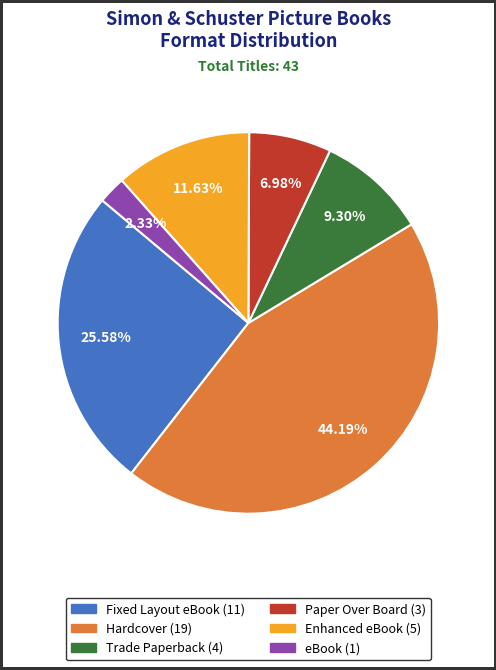

The Enhanced eBook slice represents 1% of the pie. True or false?

False